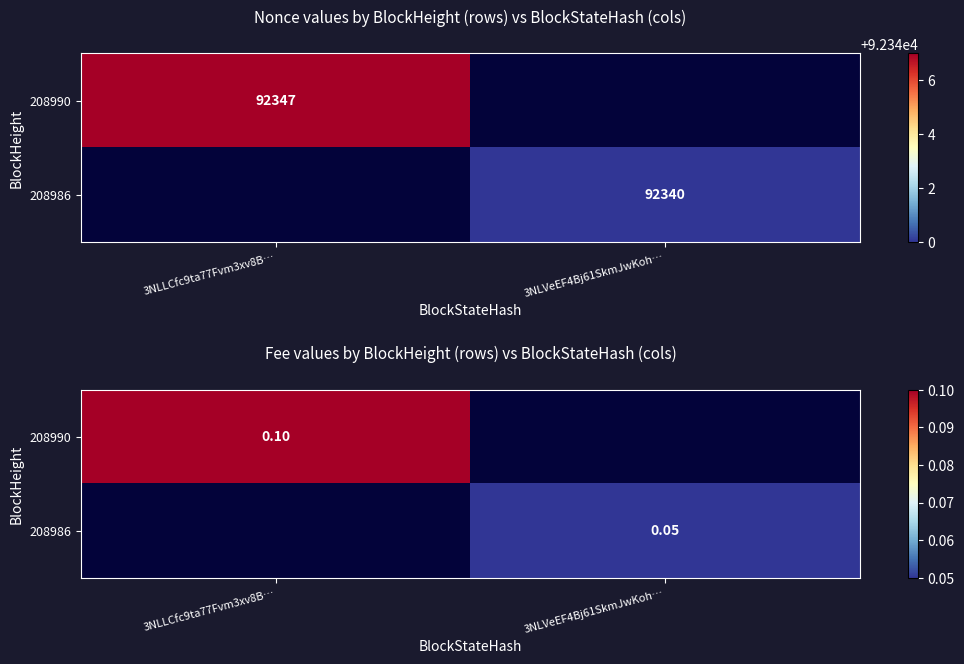

Rank the series by their average value, from lowest to highest.

208990, 208986